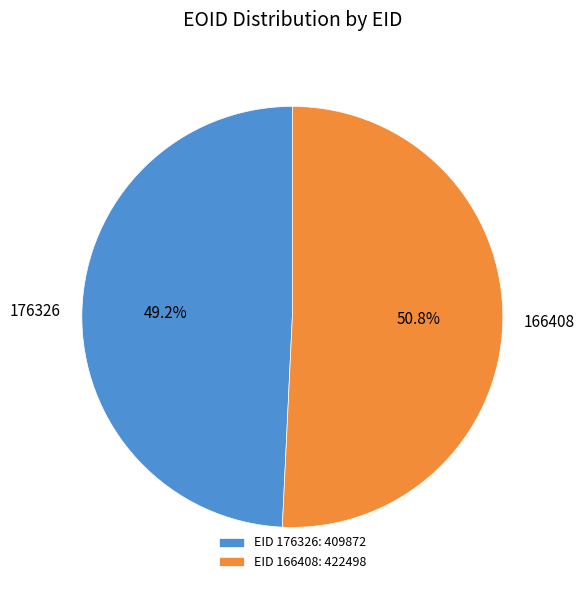

What percentage is the 166408 slice, to the nearest percent?

51%